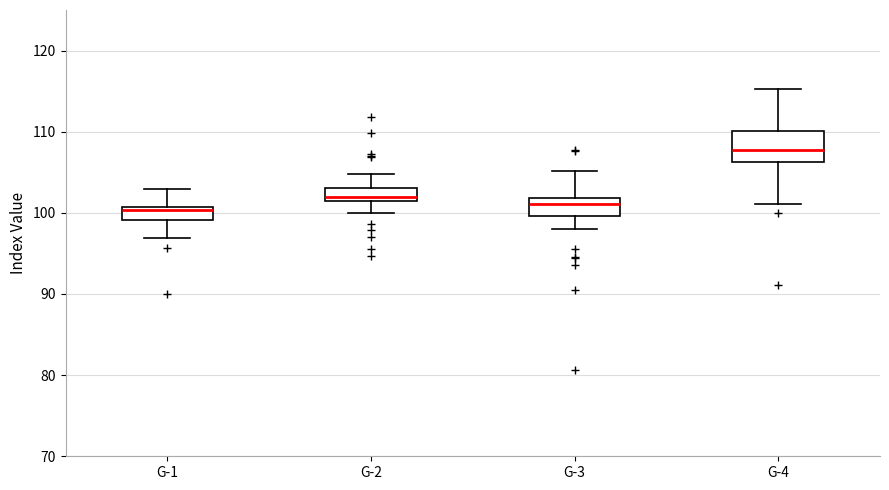

Reading left to right, read every box against the y-axis: the position of its median line, the range the box covers, and the ends of its whiskers. The values are not printed on the chart, so give them approximately, as read against the axis.

G-1: median 100, box 99 to 101, whiskers 97 to 103
G-2: median 102, box 101 to 103, whiskers 100 to 105
G-3: median 101, box 100 to 102, whiskers 98 to 105
G-4: median 108, box 106 to 110, whiskers 101 to 115